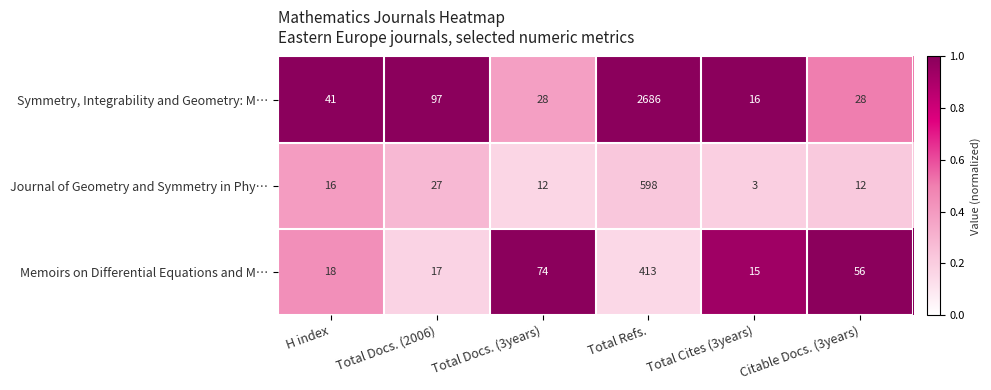

The Journal of Geometry and Symmetry in Phy… series shows 21 at Total Docs. (3years). True or false?

False